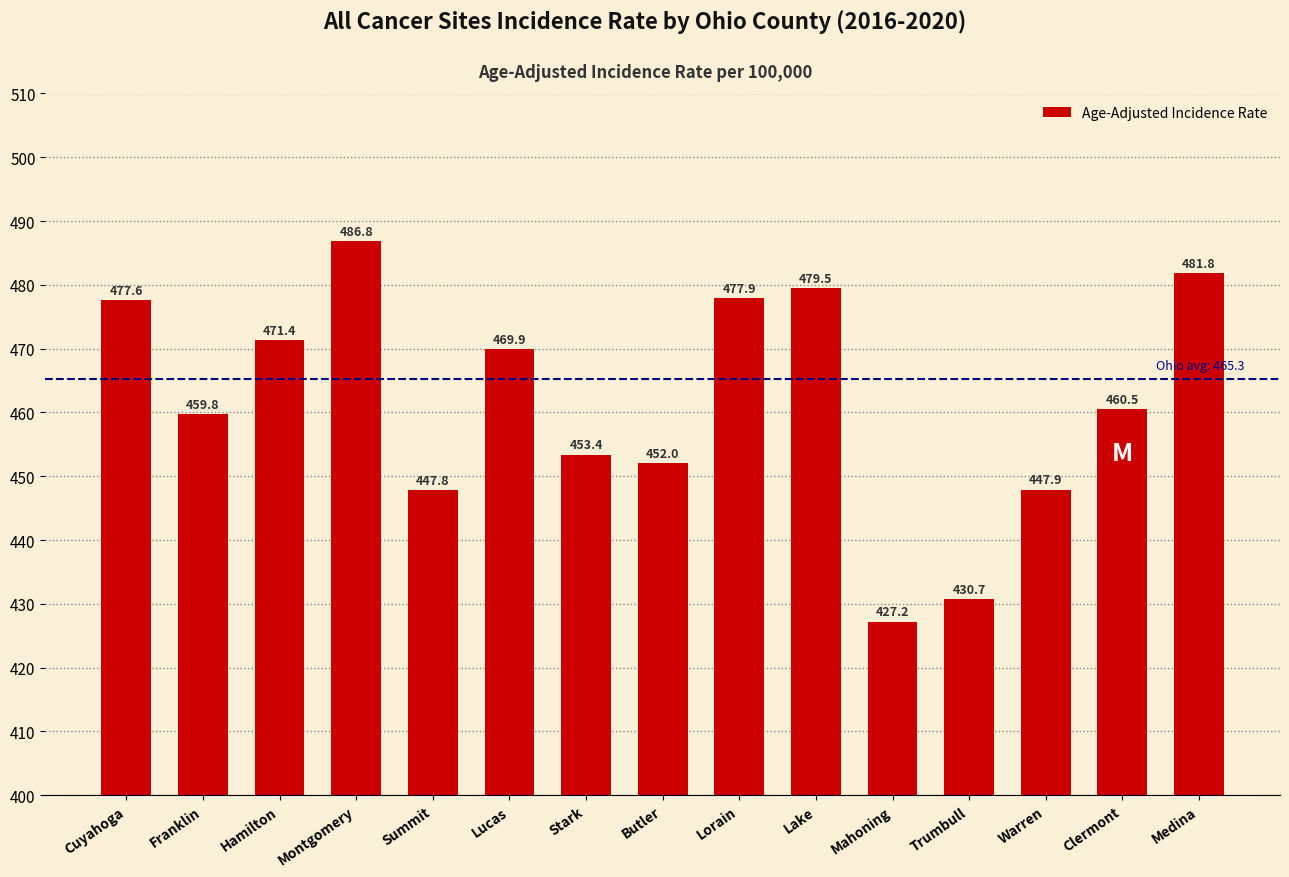

Count the number of values greater than 460.

8